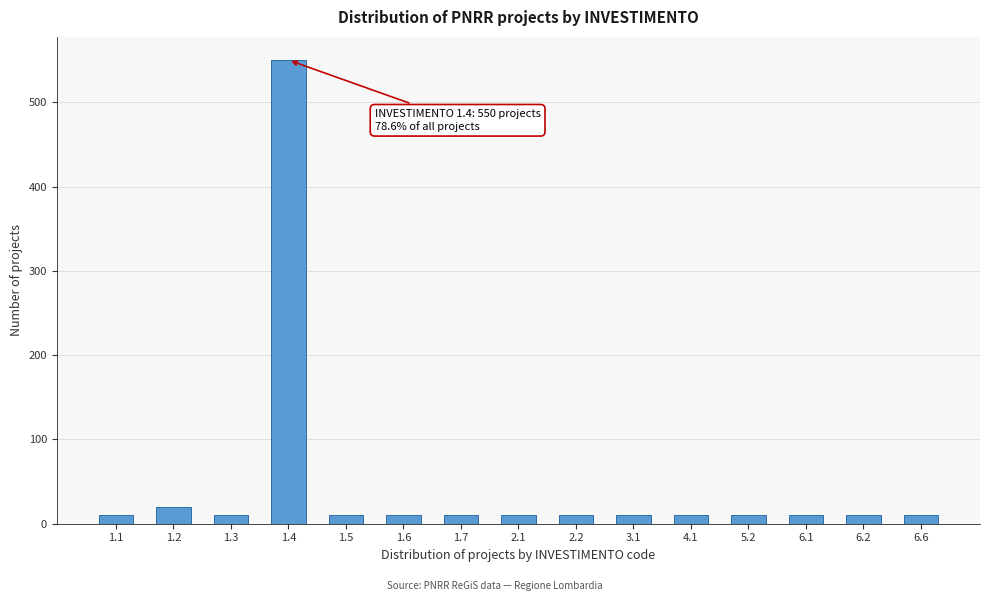

Reading right to left, transcribe all the data shown in this chart.

6.6=10	6.2=10	6.1=10	5.2=10	4.1=10	3.1=10	2.2=10	2.1=10	1.7=10	1.6=10	1.5=10	1.4=550	1.3=10	1.2=20	1.1=10